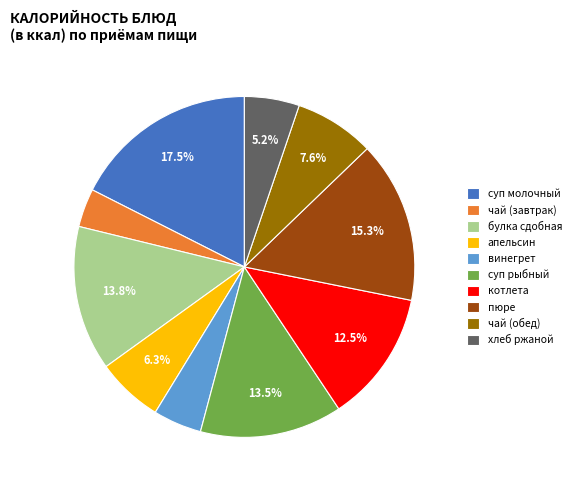

What is the ratio of the value at суп рыбный to the value at чай (обед)?

1.8